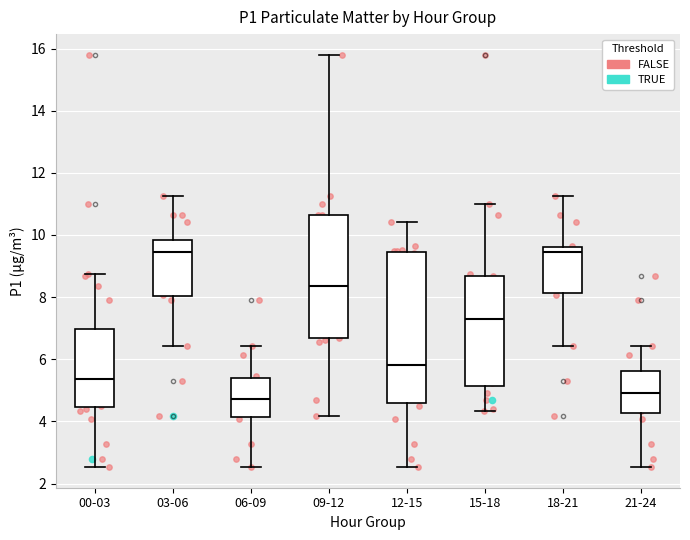

Comparing the boxes themselves (not the whiskers), which one is the tallest?

12-15